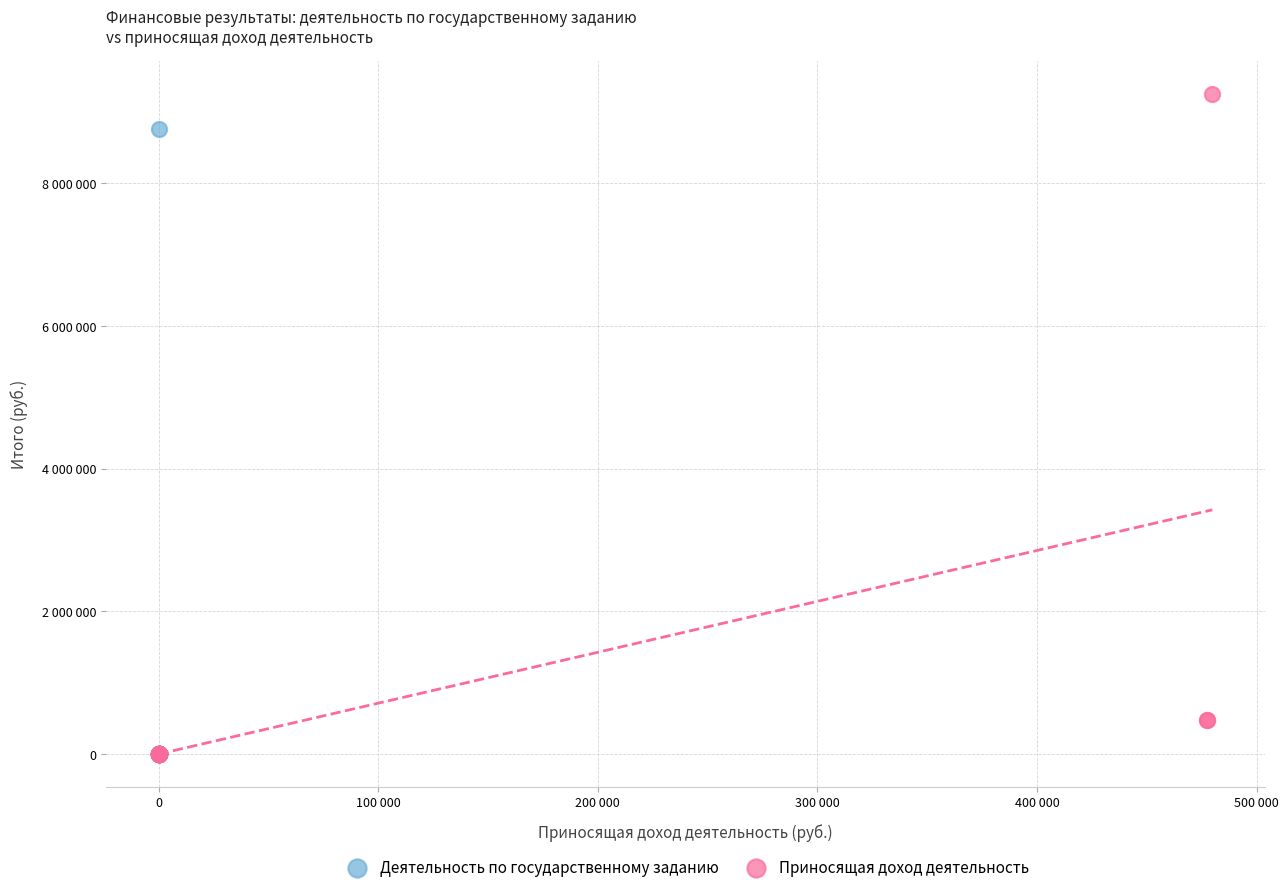

What are all the series names shown in the legend?

Деятельность по государственному заданию, Приносящая доход деятельность